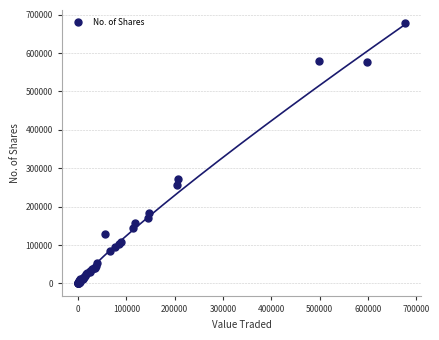

What Y value in the scatter plot is closest to 339219?

273229